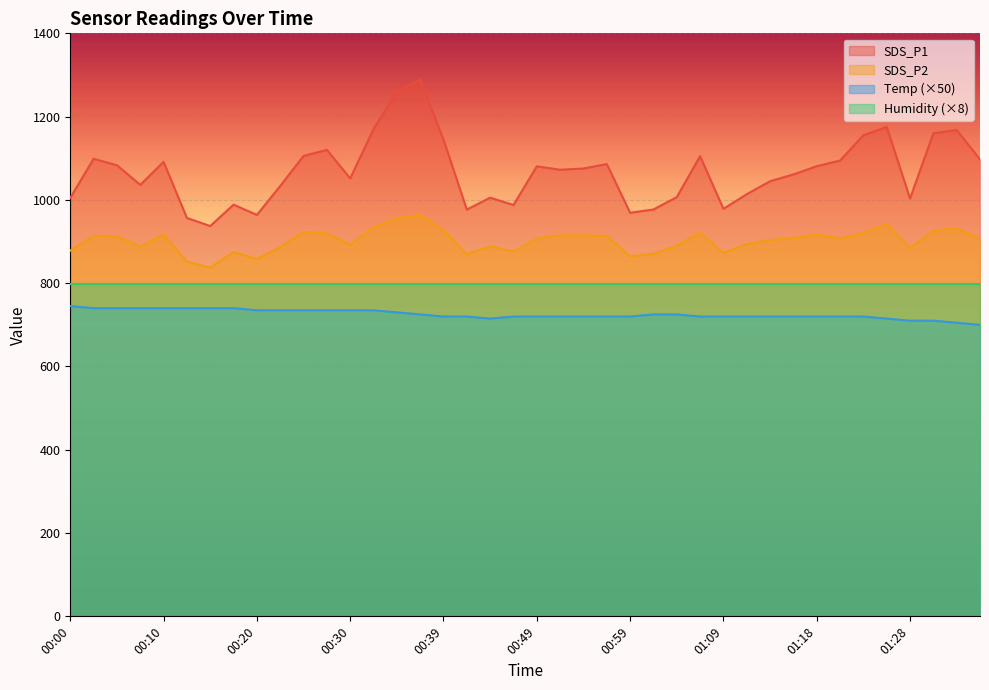

What is the maximum value shown in the chart?

1288.7